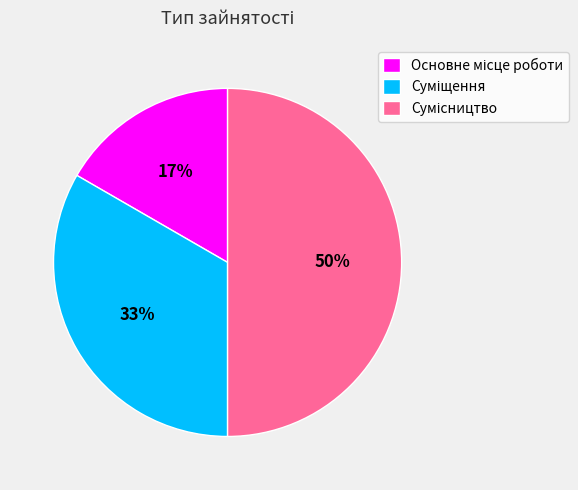

To the nearest percent, what is the difference between the largest and smallest slice percentages?

33%